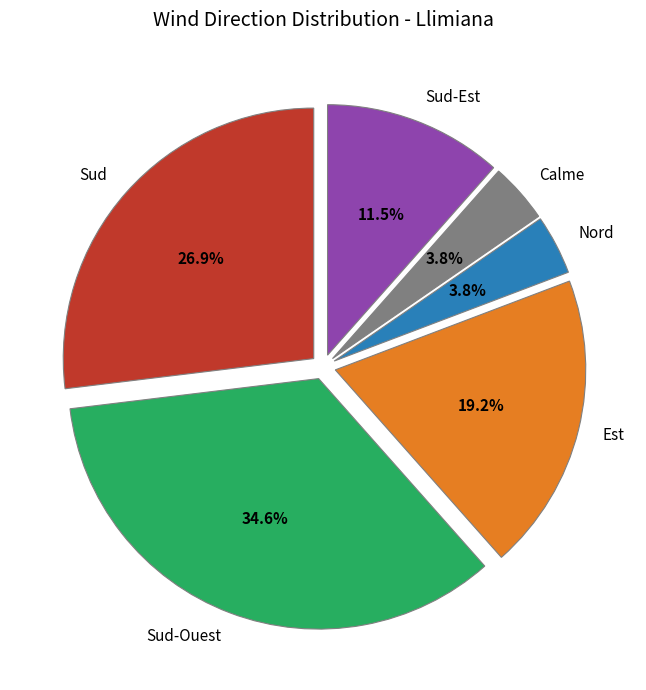

Is there a majority slice in this chart?

No